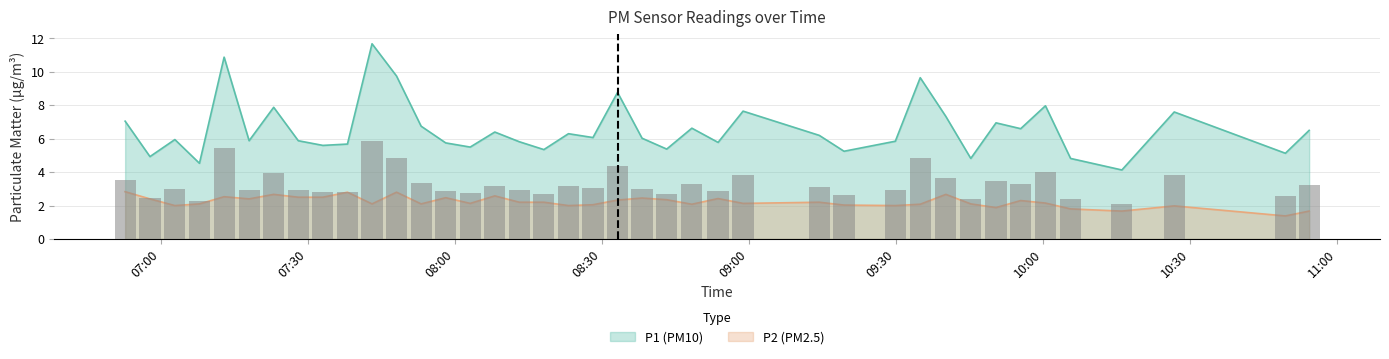

Reading left to right, extract all data points from this chart.

P1: 7.0	4.9	6.0	4.5	10.9	5.9	7.9	5.9	5.6	5.7	11.7	9.8	6.8	5.8	5.5	6.4	5.8	5.3	6.3	6.1	8.8	6.0	5.4	6.6	5.8	7.7	6.2	5.2	5.8	9.7	7.3	4.8	7.0	6.6	8.0	4.8	4.1	7.6	5.1	6.5
P2: 2.8	2.4	2.0	2.1	2.5	2.4	2.7	2.5	2.5	2.8	2.1	2.8	2.1	2.5	2.1	2.6	2.2	2.2	2.0	2.0	2.3	2.5	2.4	2.1	2.4	2.1	2.2	2.0	2.0	2.1	2.7	2.1	1.9	2.3	2.1	1.8	1.7	2.0	1.4	1.7